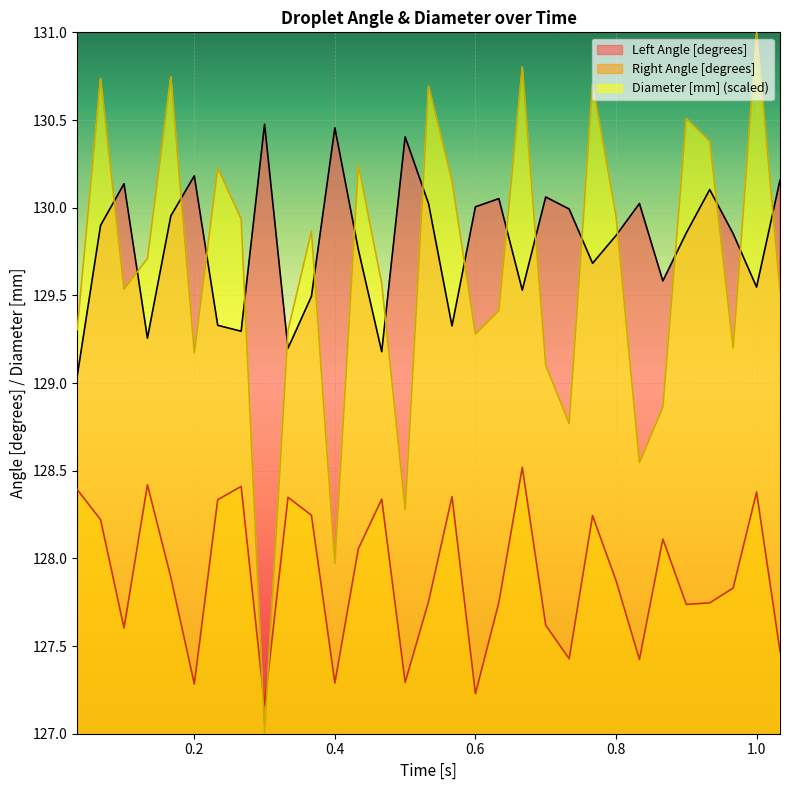

What is the value of the Right Angle [degrees] point at the 4th from the left?

128.4